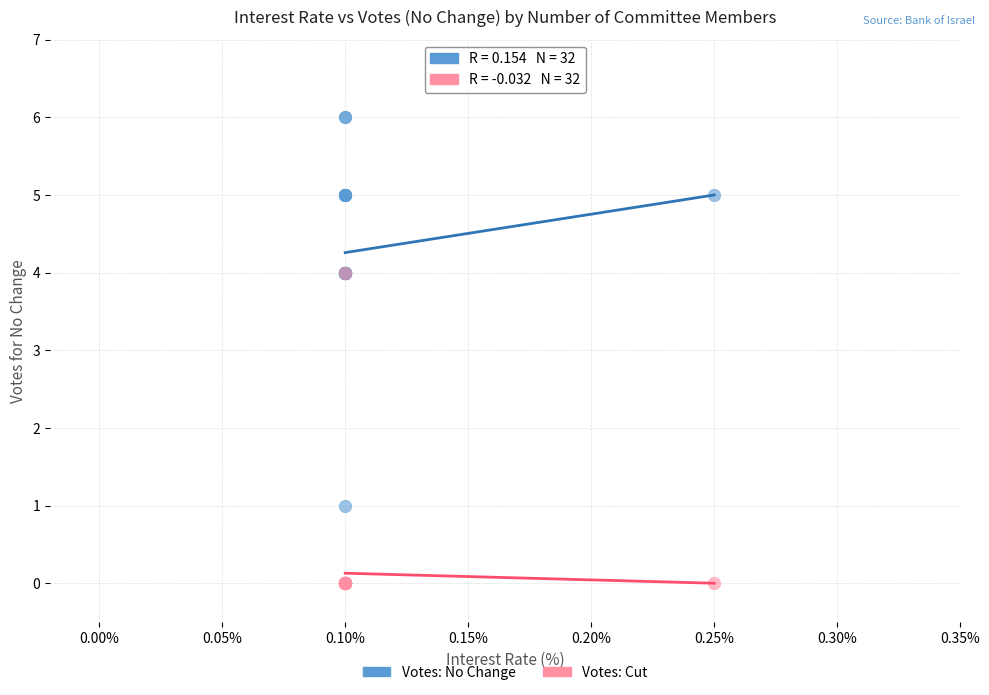

Which series contains the highest Y value?

Votes: No Change